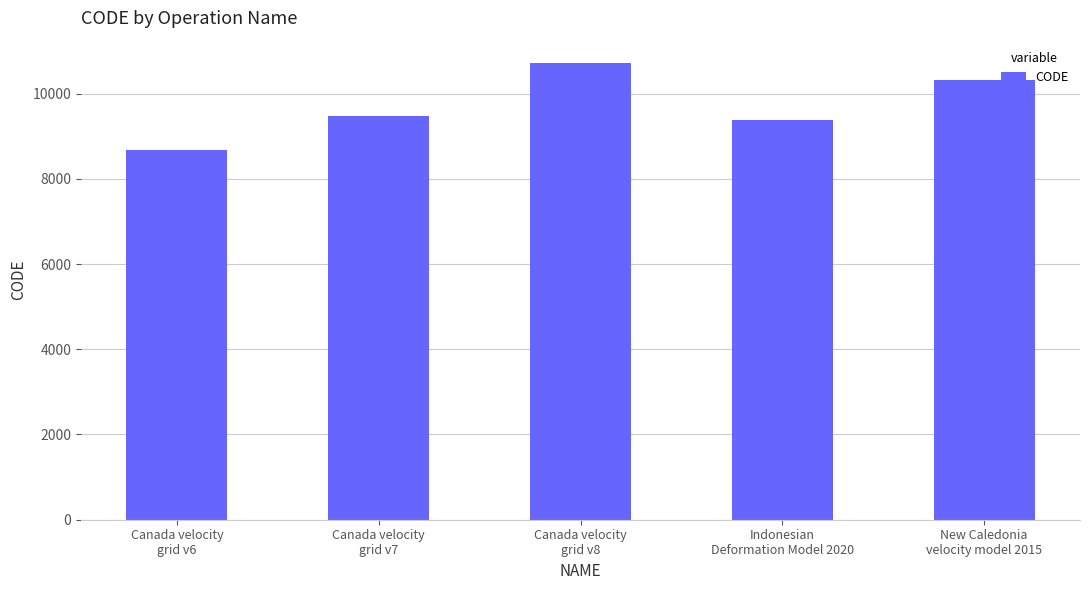

Which category has the lowest value across all series?

Canada velocity
grid v6